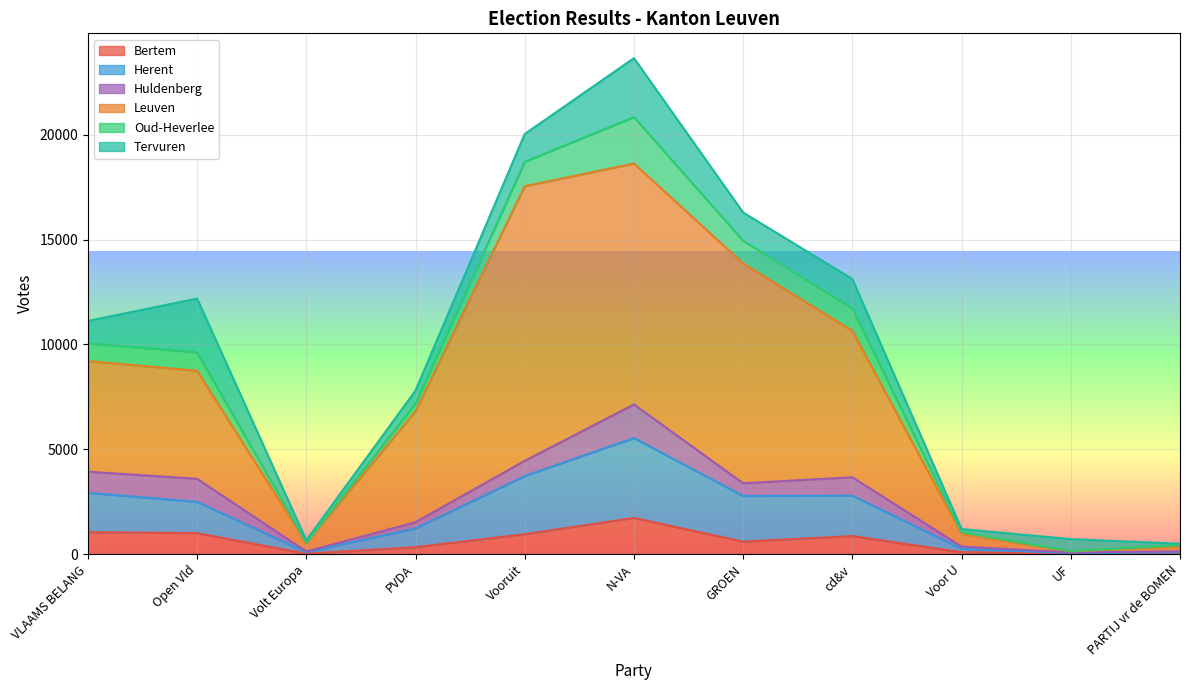

Is it true that Bertem equals 857 at cd&v?

True